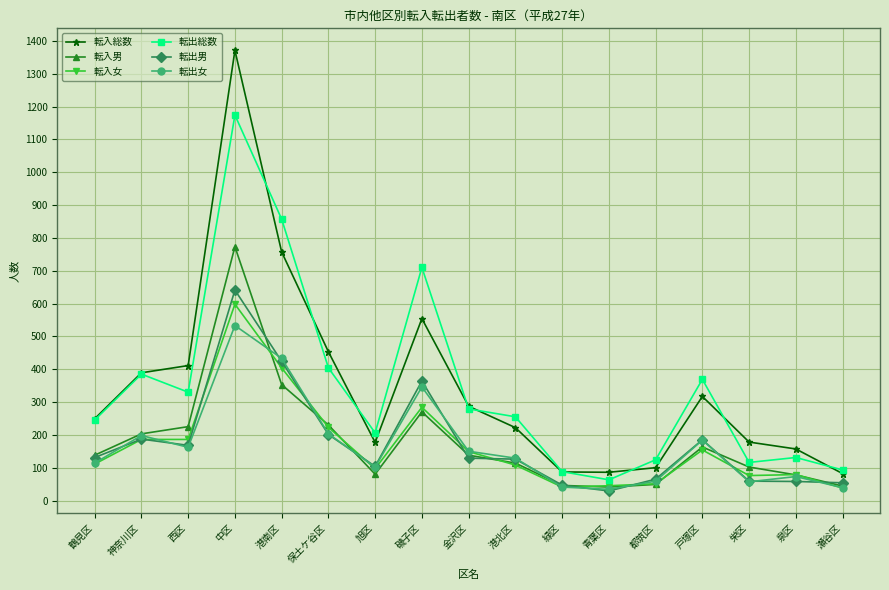

Read the 転入女 value at 保土ケ谷区, to the nearest 10.

220